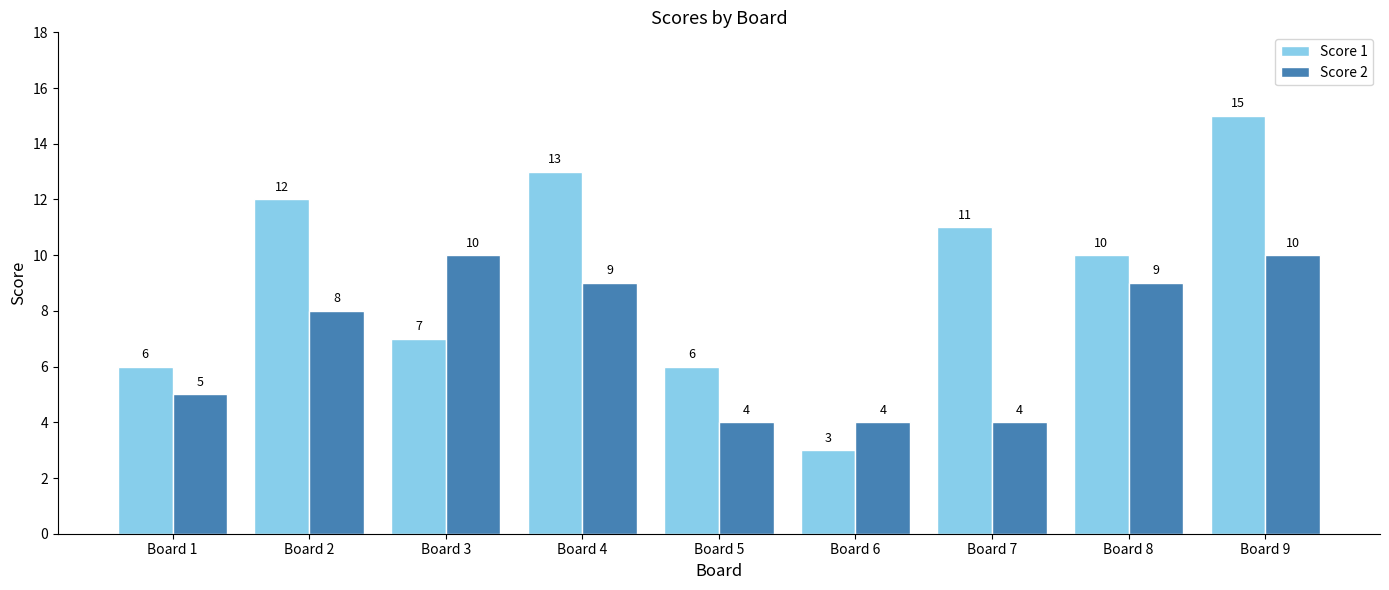

What is the total value across all series at Board 4?

22